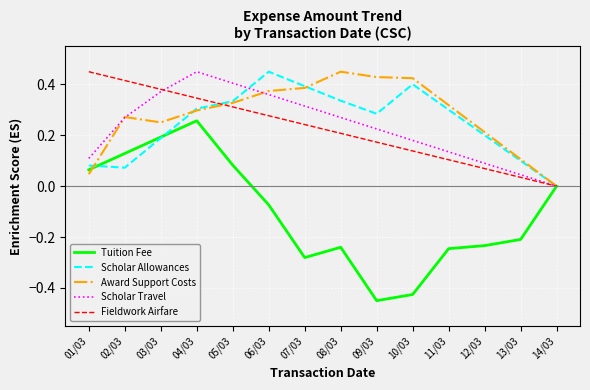

At which category is the sum across all series the highest?

04/03